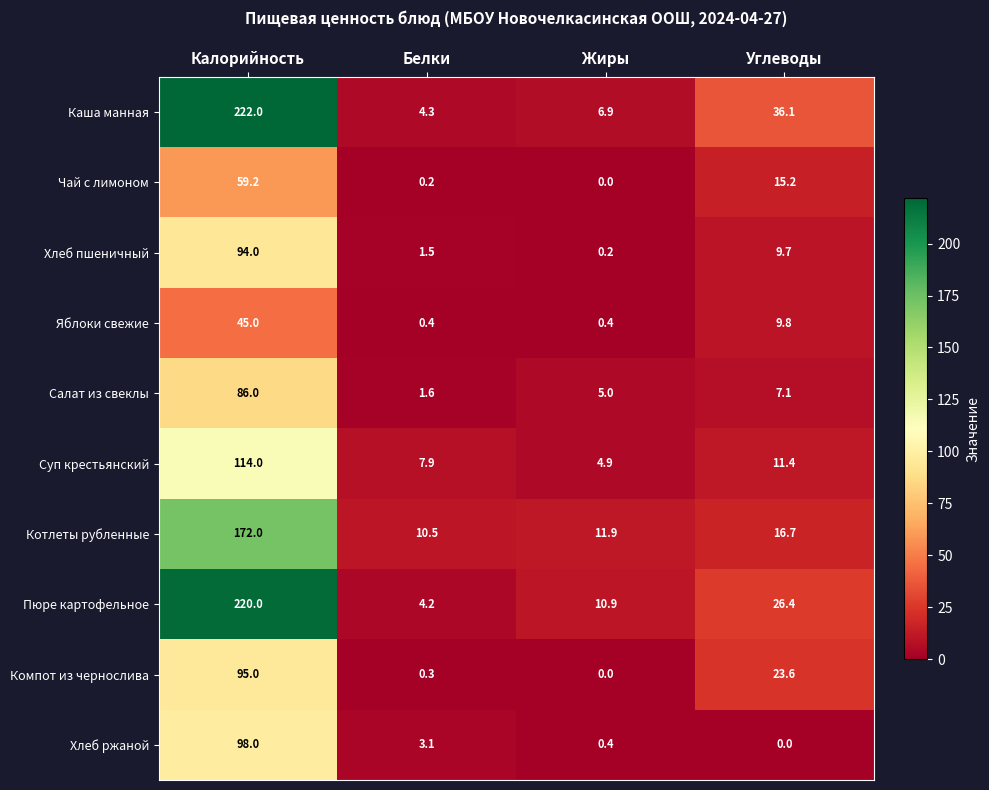

Is it true that Яблоки свежие equals 0.4 at Белки?

True